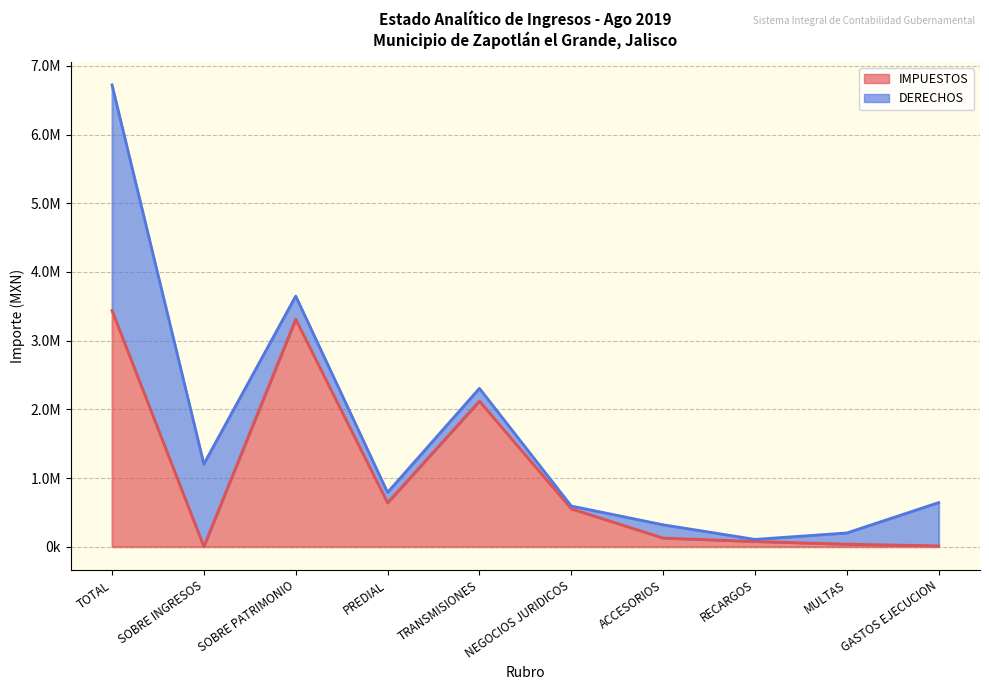

What is the difference between the maximum and second lowest values?

3426700.0